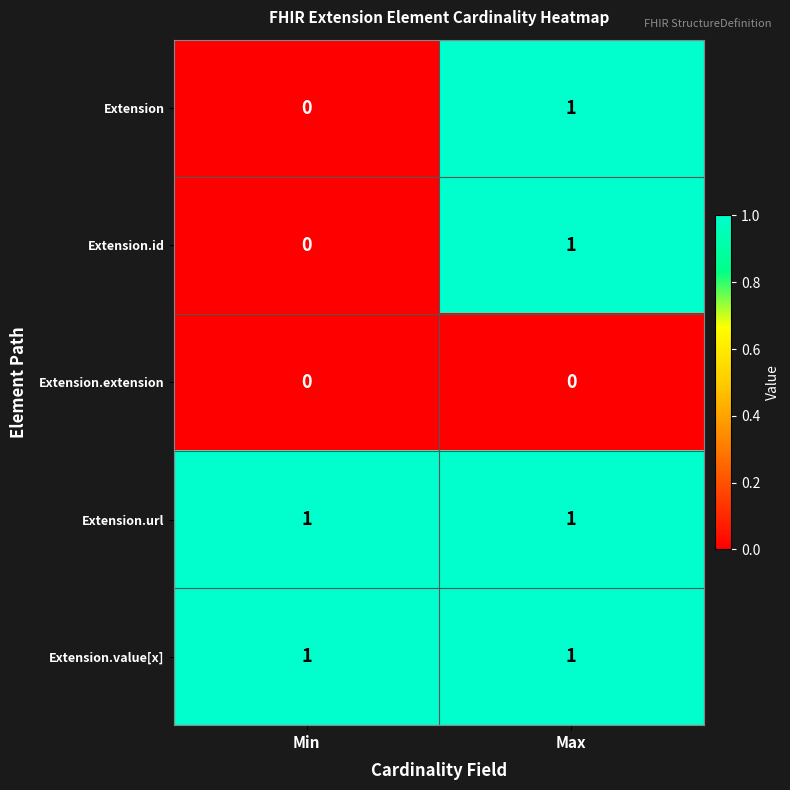

The Extension.id series shows 0 at Max. True or false?

False